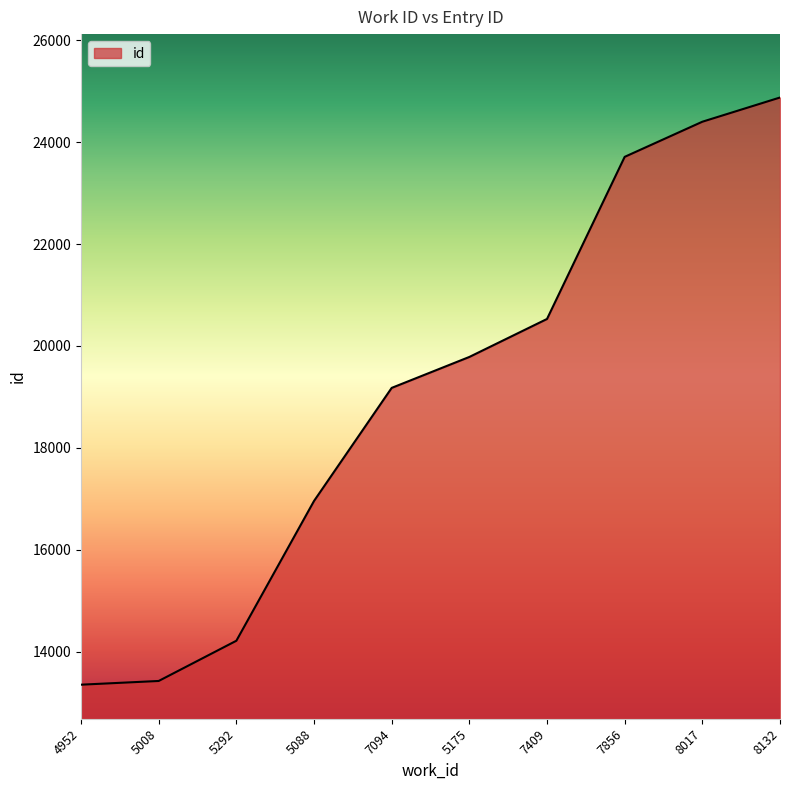

Does the chart display data point markers on the line(s)?

No